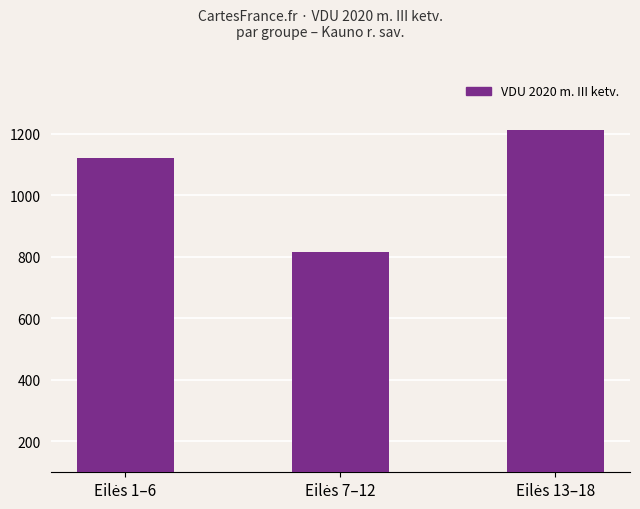

Reading left to right, extract all data points from this chart.

1122.0	814.1	1211.3